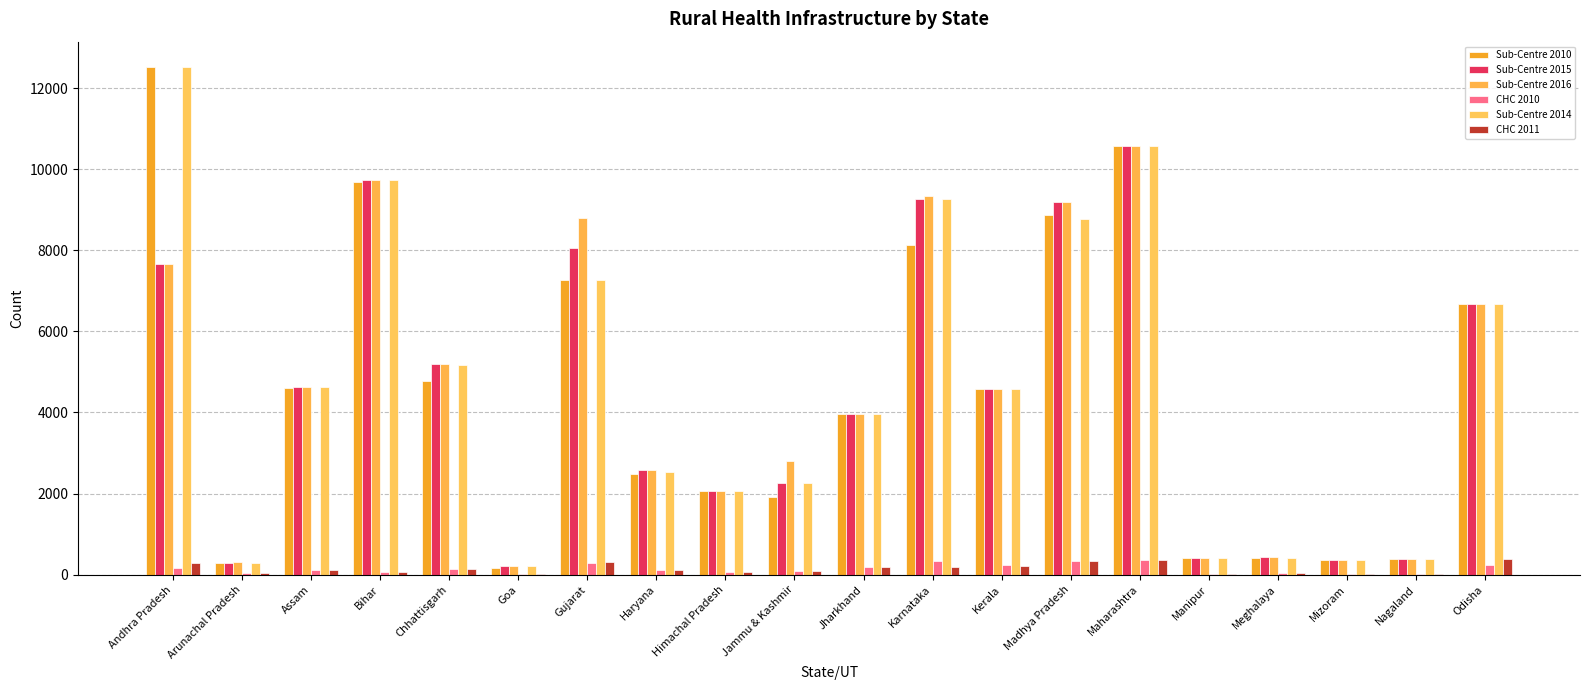

How many distinct data groups are displayed?

6